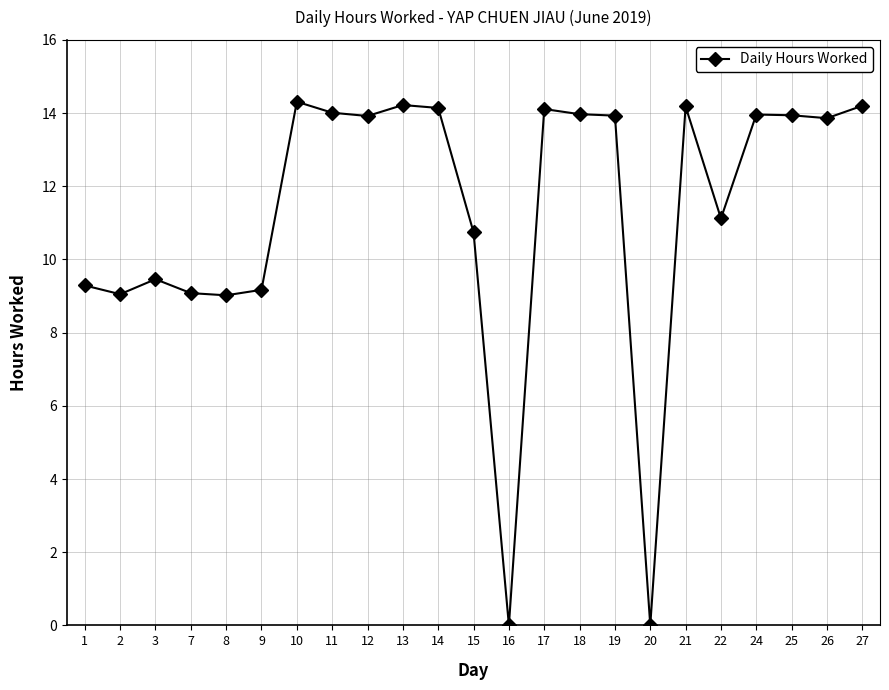

What is the value of the 18th point from the left?

14.2